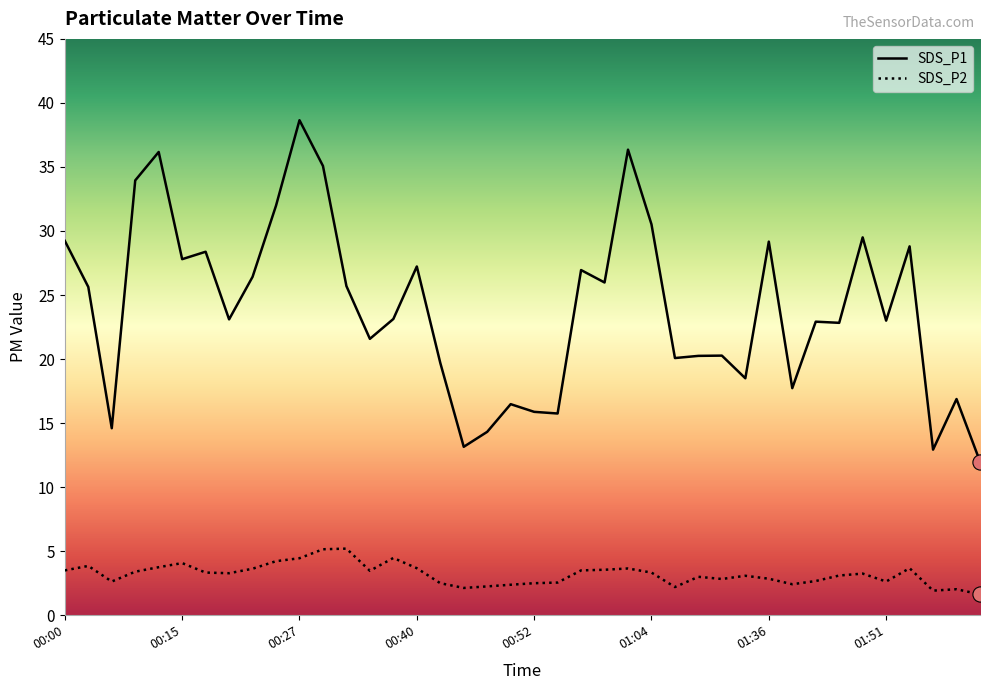

Which series has the largest total across all categories?

SDS_P1